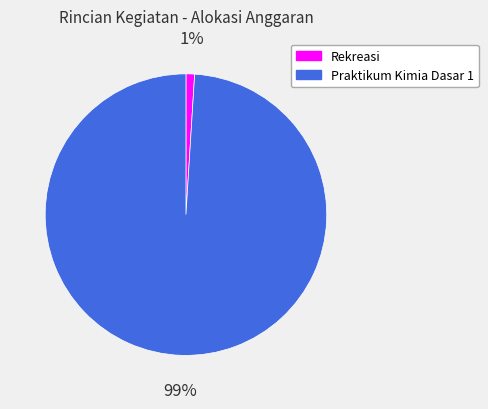

What percentage is the Praktikum Kimia Dasar 1 slice, to the nearest percent?

99%